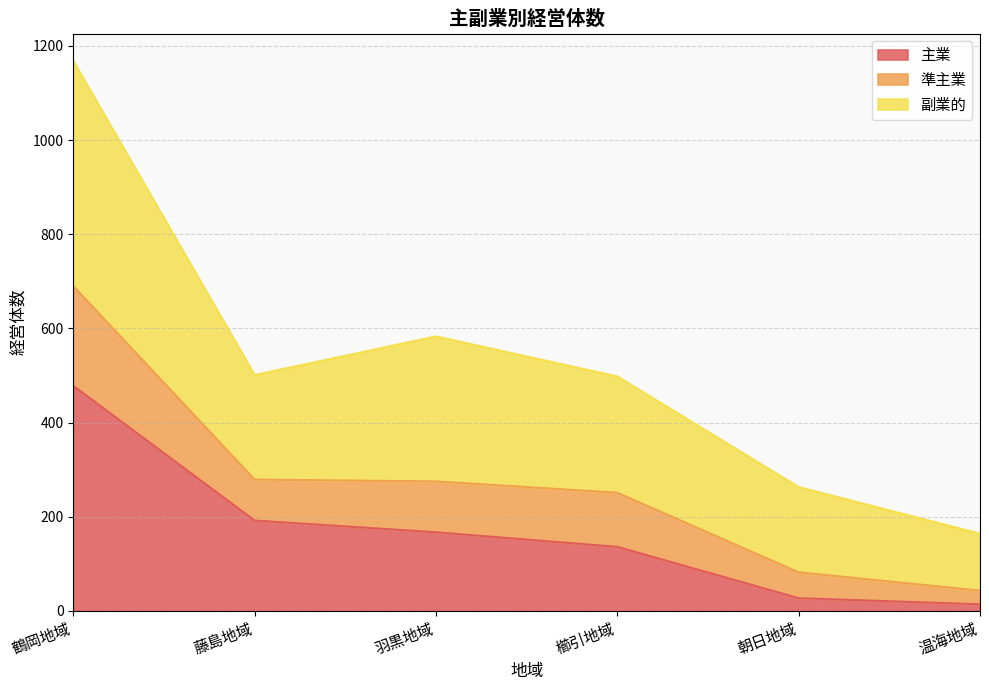

At which label does 主業 reach its peak?

鶴岡地域